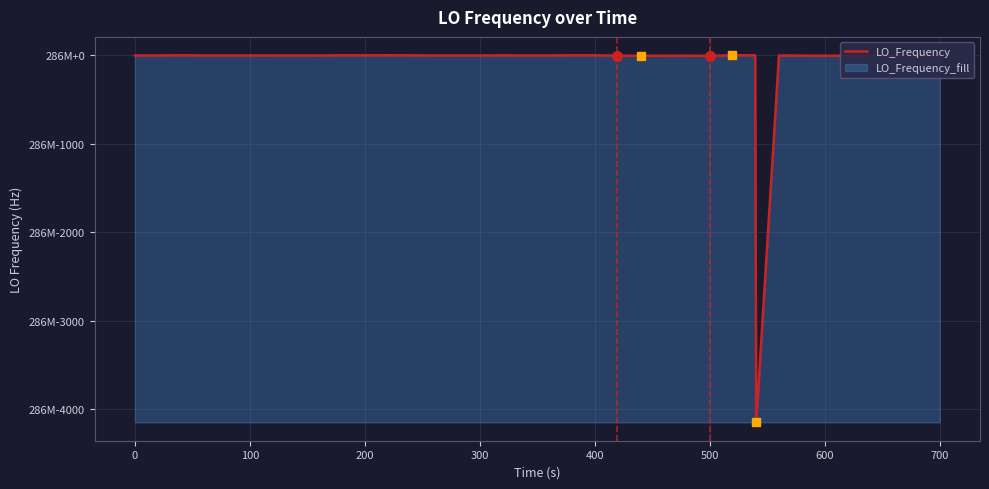

The value at 34 is 79345793.4. True or false?

False